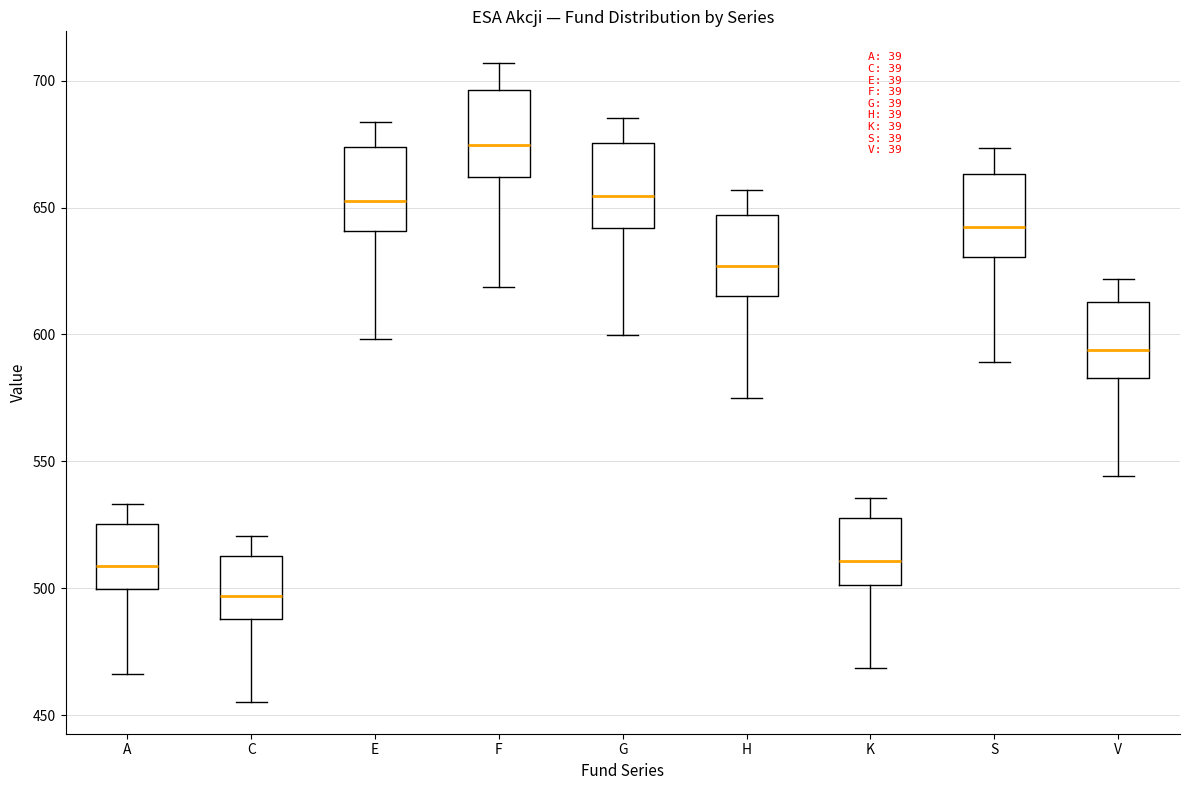

Where does the lower whisker of the box for V end on the y-axis? The values are not printed on the chart, so give them approximately, as read against the axis.

545